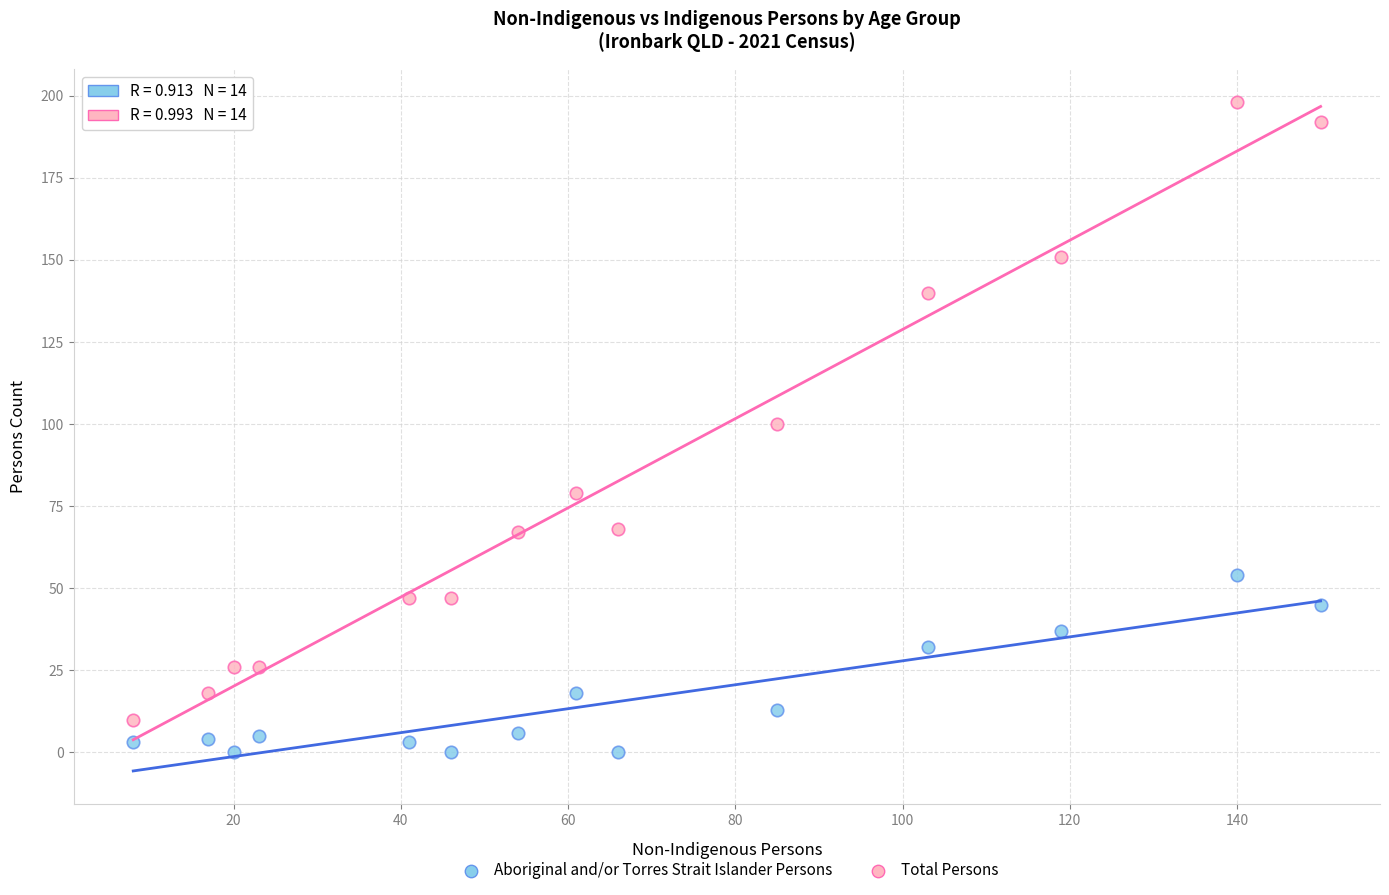

Across all data points, what is the range of X values (max minus min)?

142